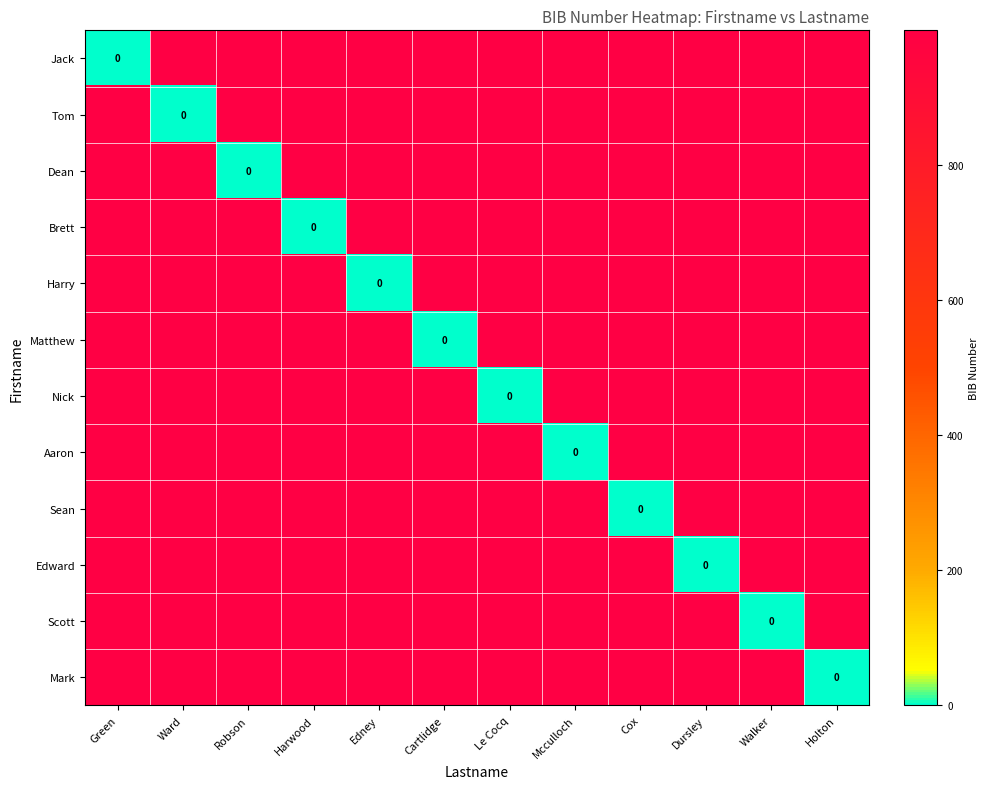

True or false: Aaron has a value of 622 at Walker.

False